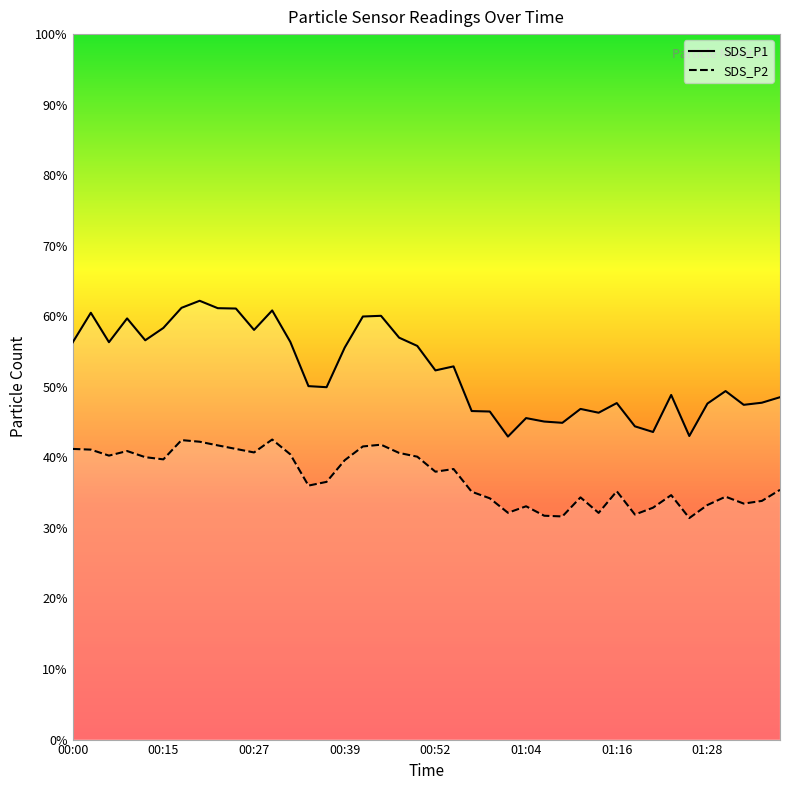

True or false: SDS_P2 and SDS_P1 intersect in this chart.

False